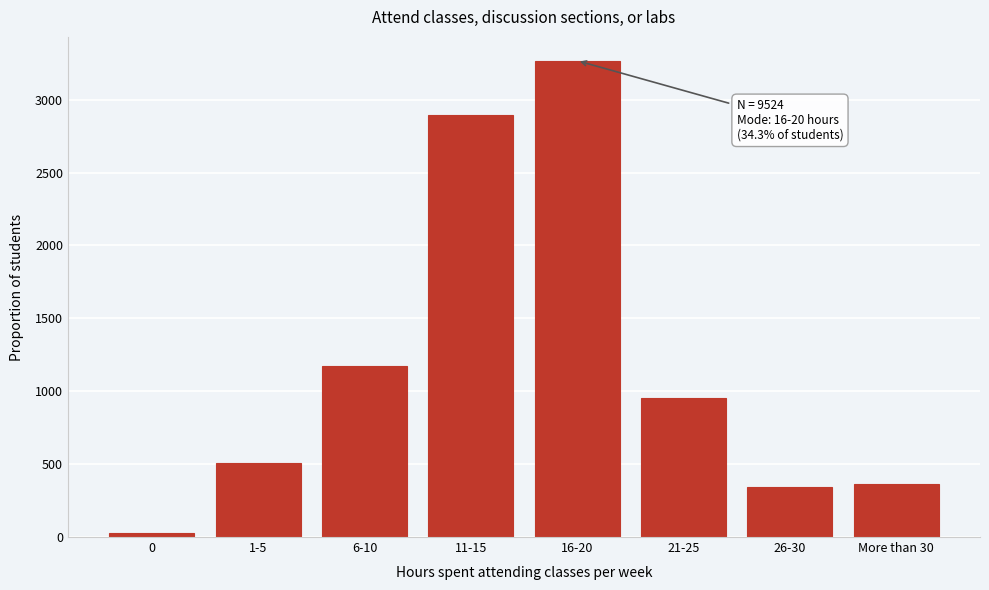

Reading left to right, transcribe all the data shown in this chart.

29	505	1171	2895	3267	952	343	362